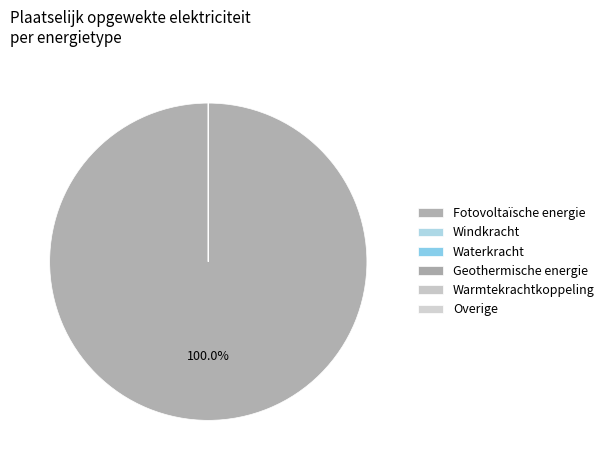

To the nearest percent, what is the difference between the largest and smallest slice percentages?

100%